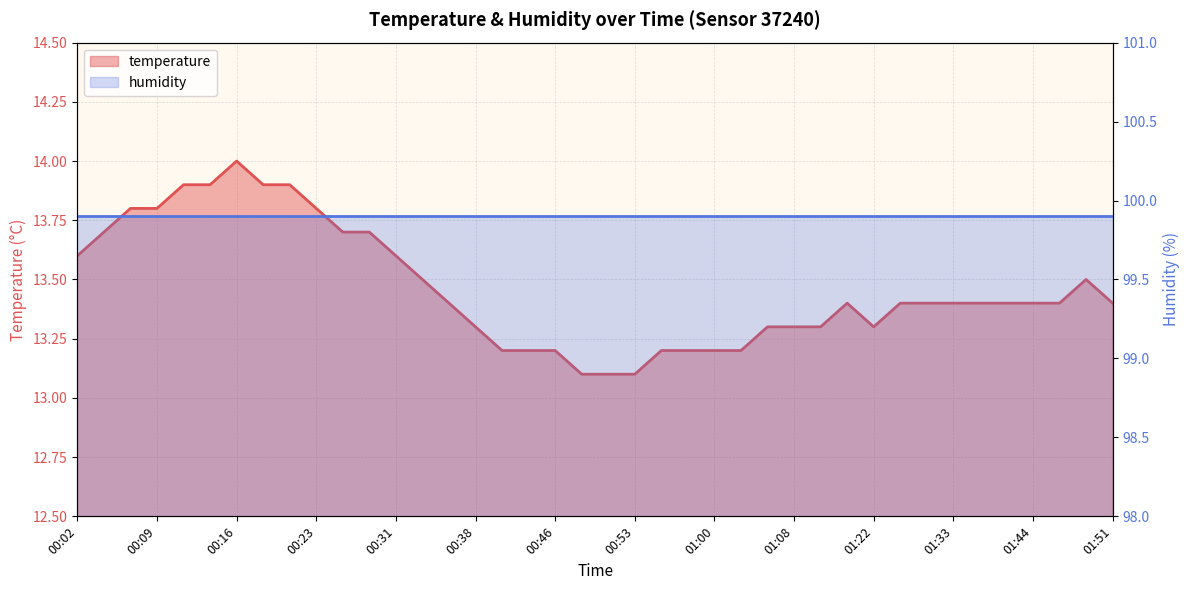

The value at 01:42 is 13.4. True or false?

True